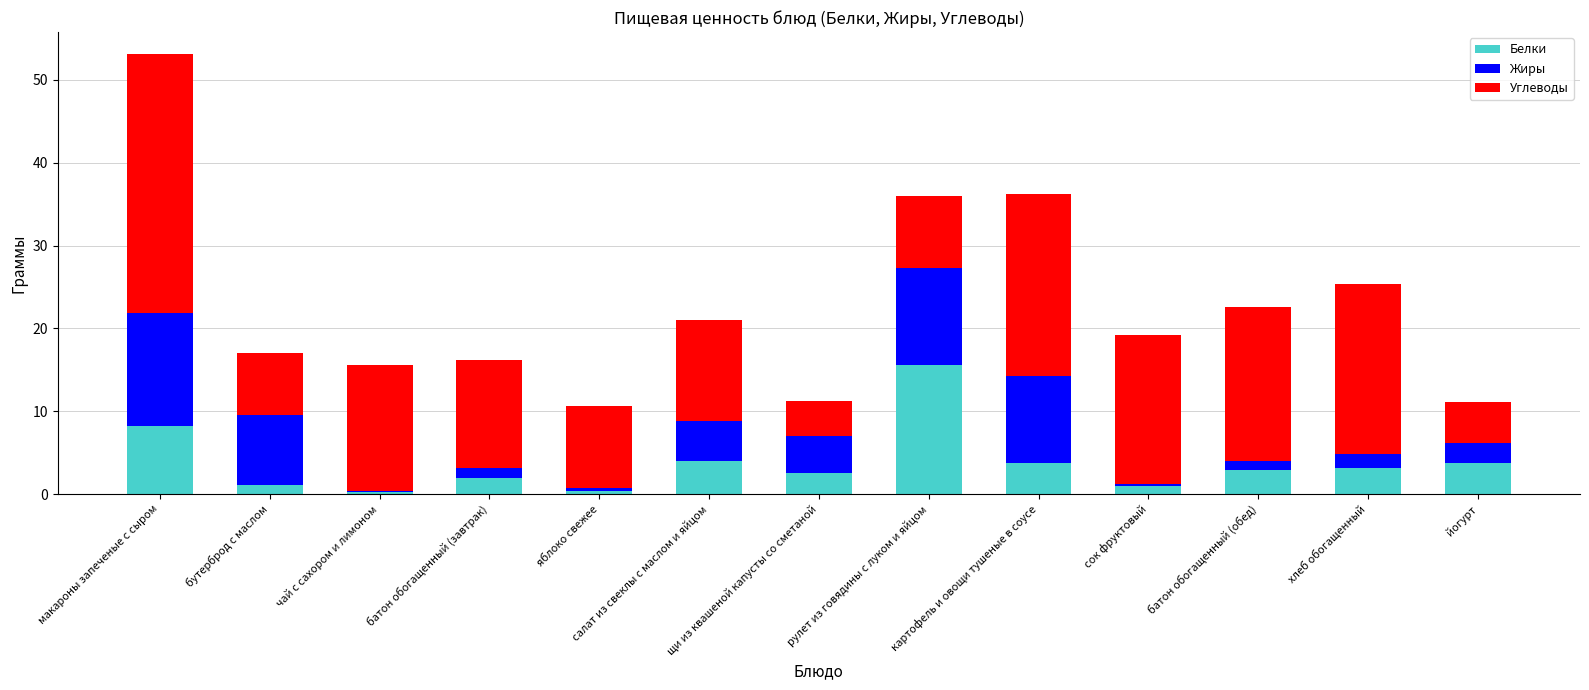

What is the total value across all series at макароны запеченые с сыром?

53.1